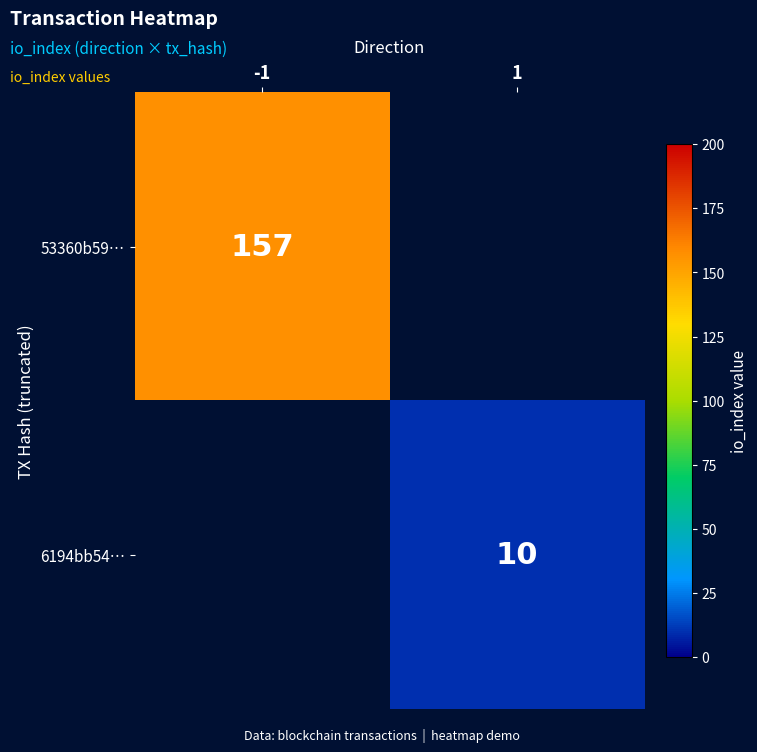

How many series are shown in this chart?

2